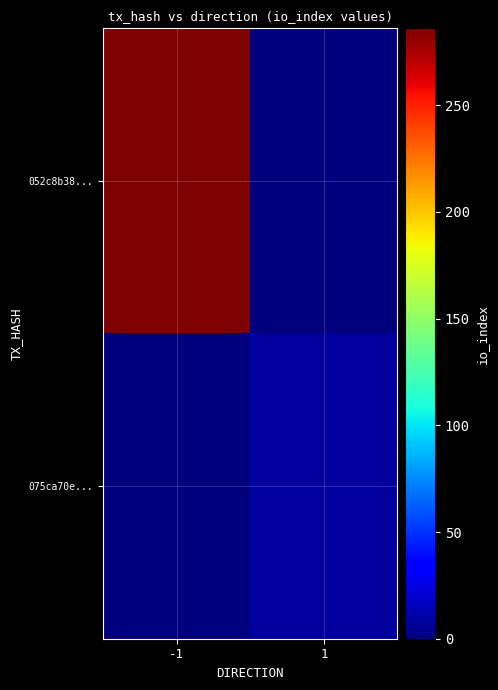

Which series has the largest total across all categories?

052c8b38...